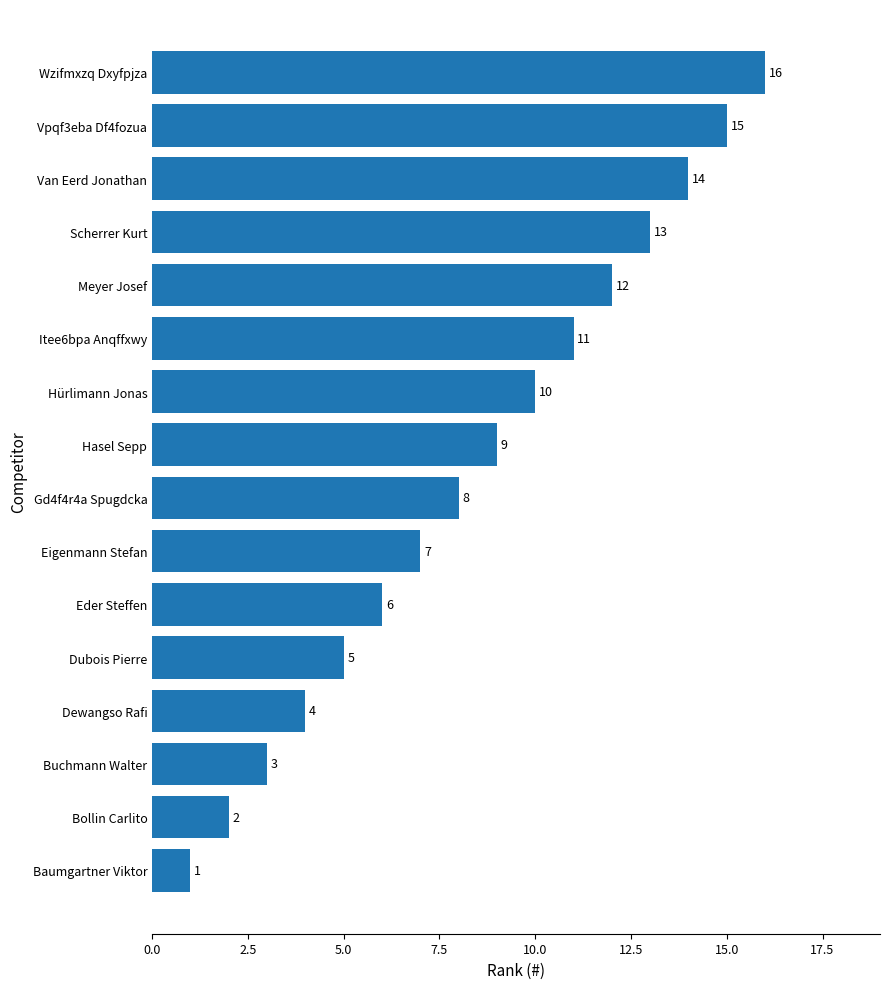

How many data points are less than 9?

8